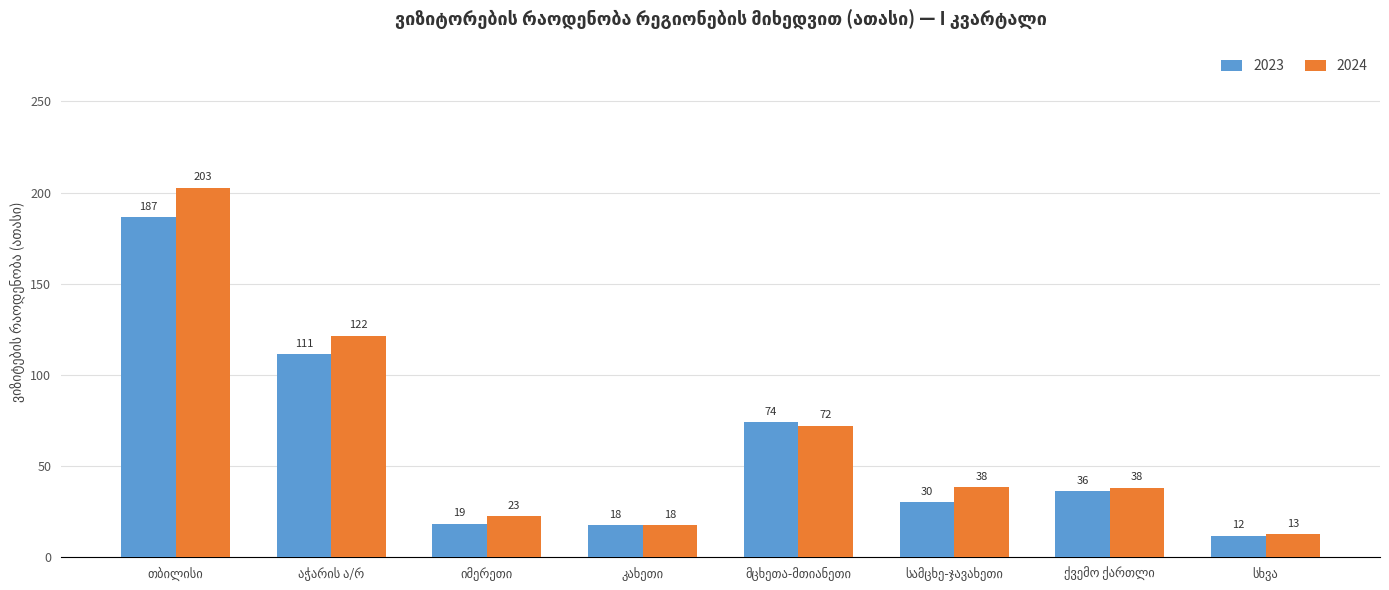

What is the maximum value for 2024?

202.7